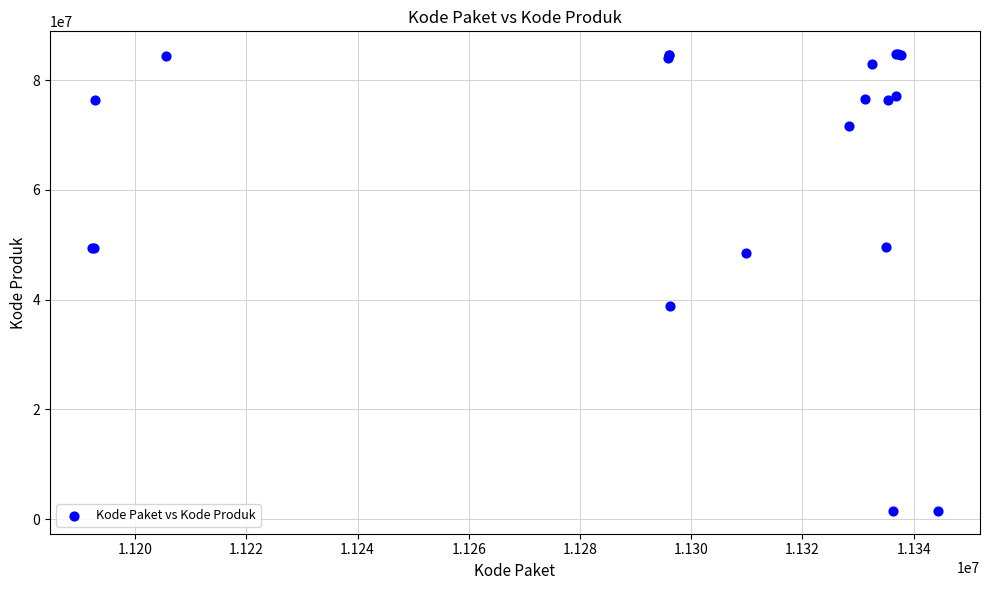

What Y value in the scatter plot is closest to 43108744?

38839757